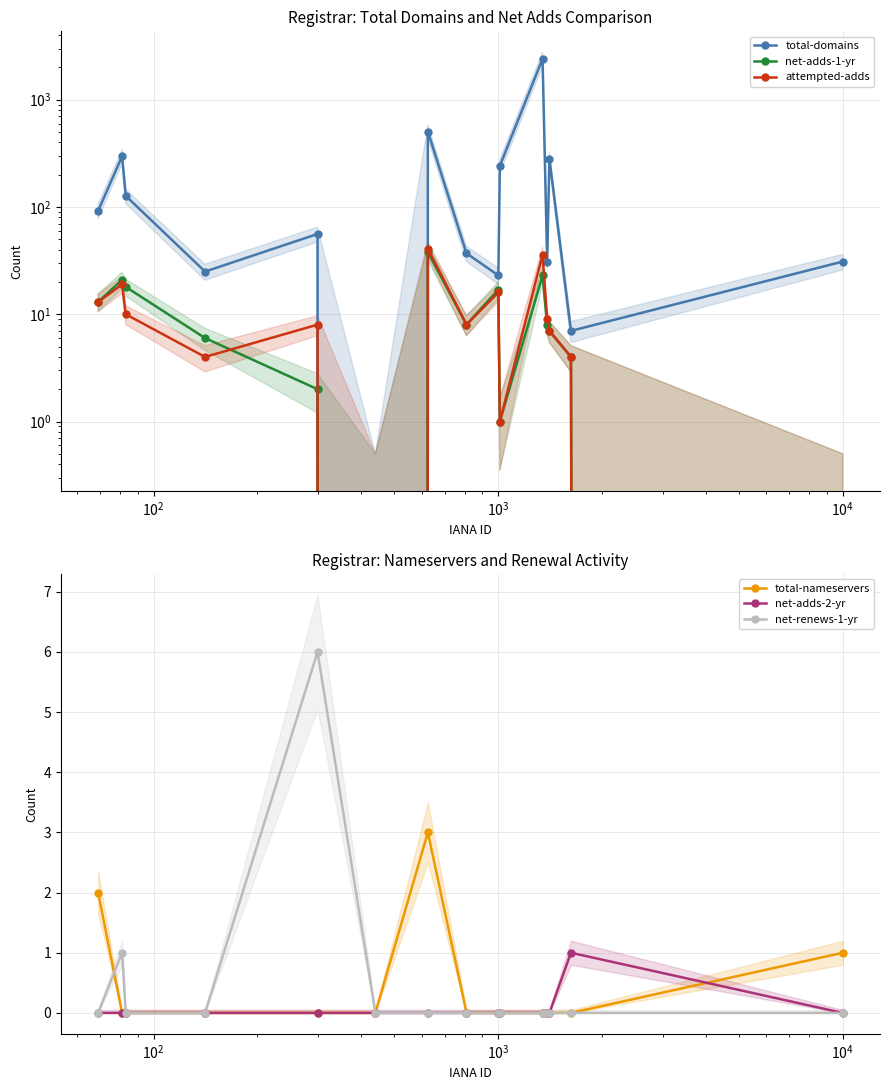

At how many categories does at least one series exceed 90?

7